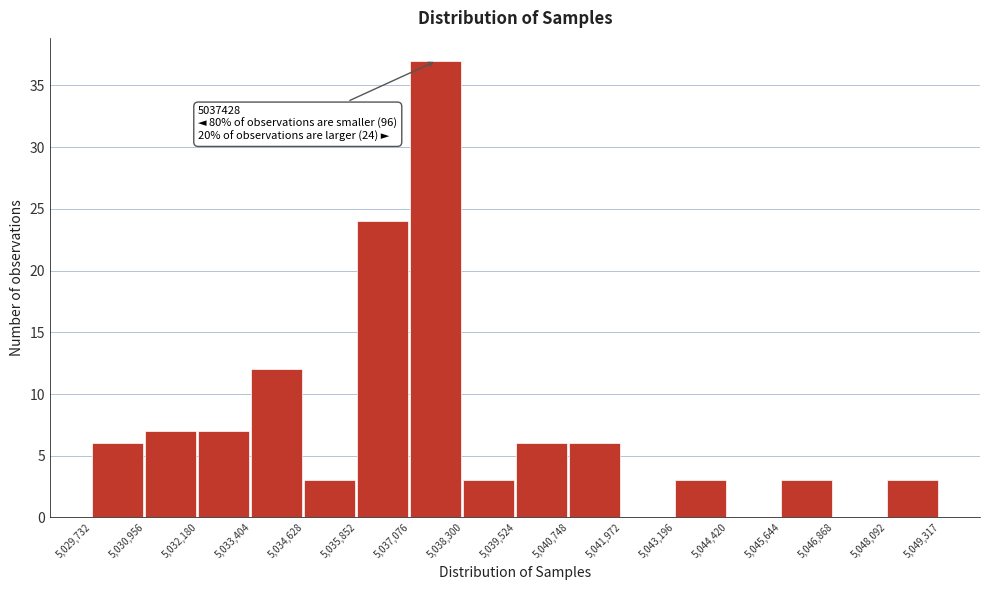

Over which range of the x-axis is the bar tallest?

5,037,076 to 5,038,300